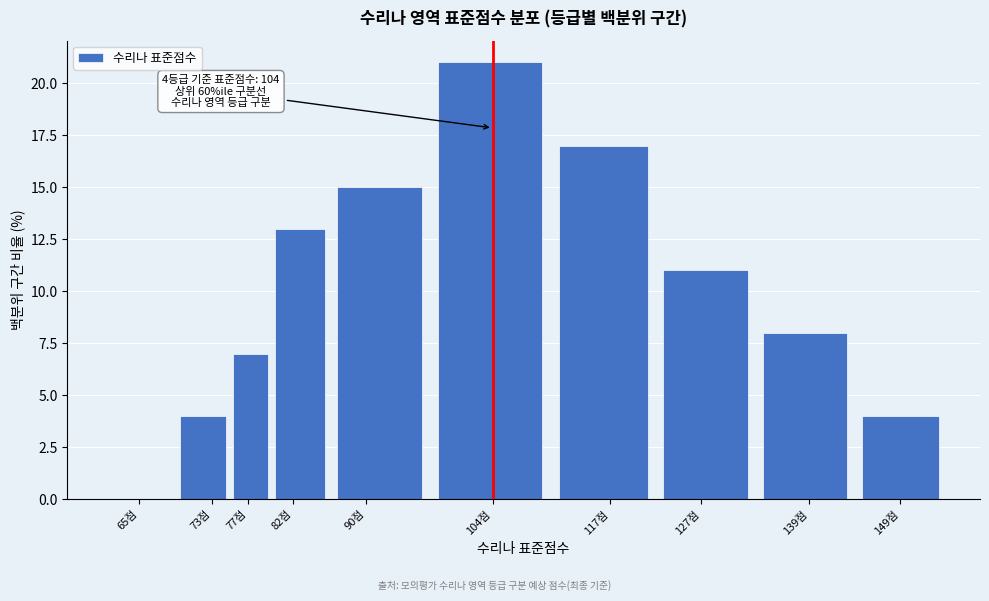

Reading left to right, list all the values displayed in this chart.

65점=0	73점=4	77점=7	82점=13	90점=15	104점=21	117점=17	127점=11	139점=8	149점=4